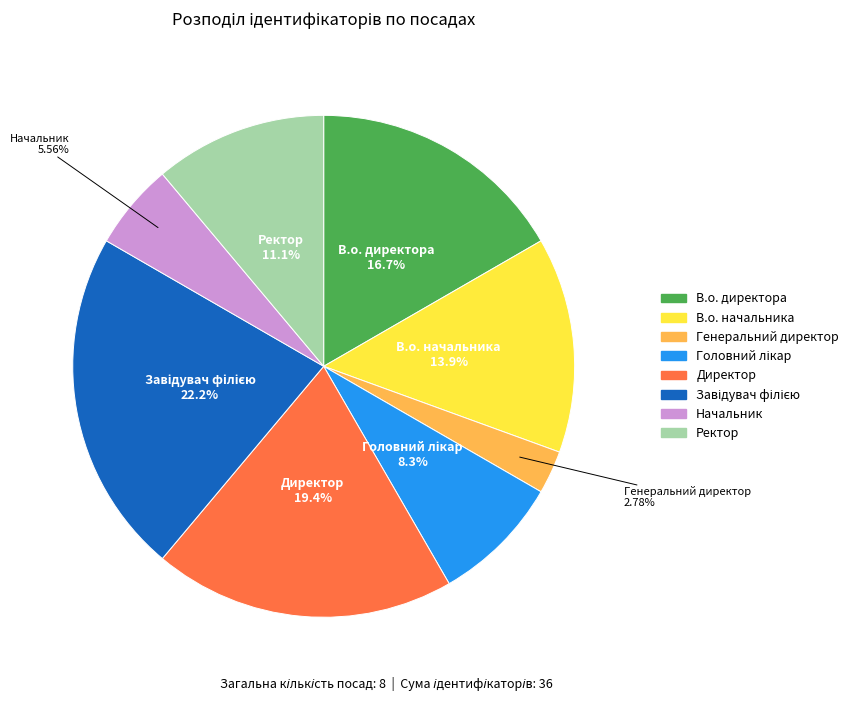

Is the sum of В.о. начальника and Начальник greater than half?

No